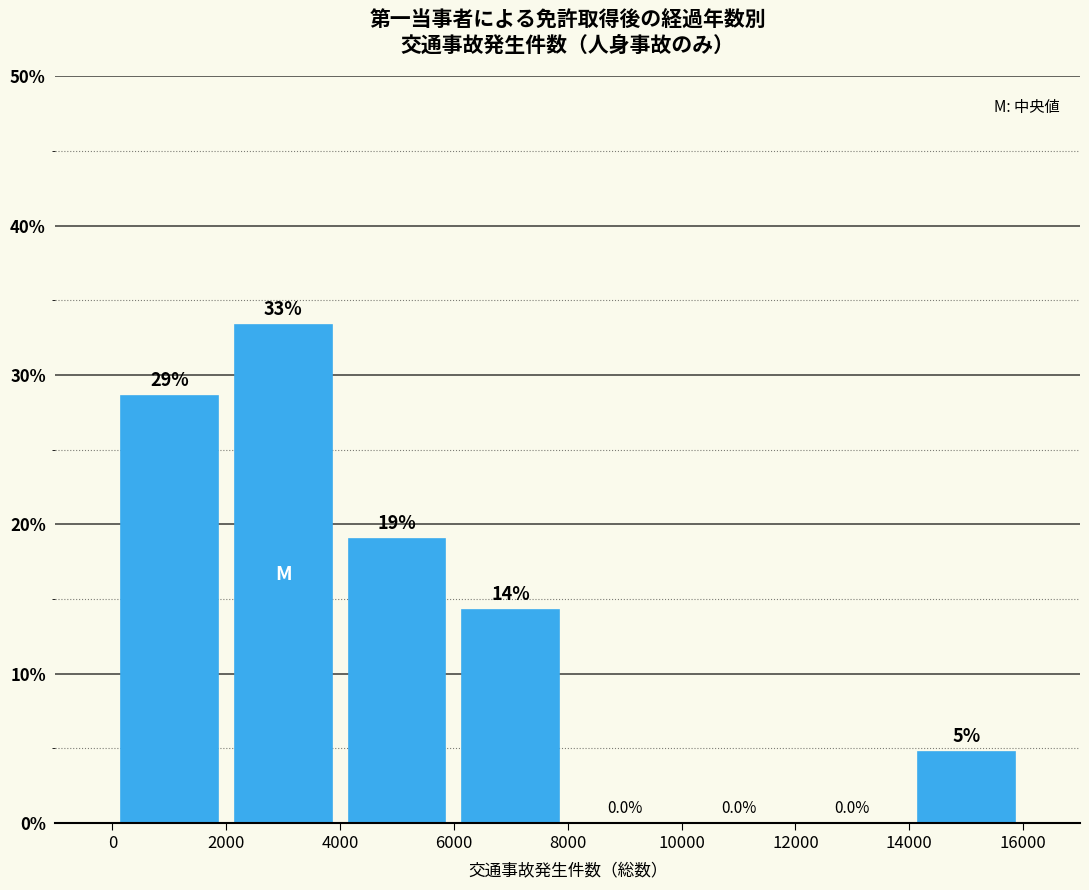

Over which range of the x-axis is the bar tallest?

2000 to 4000